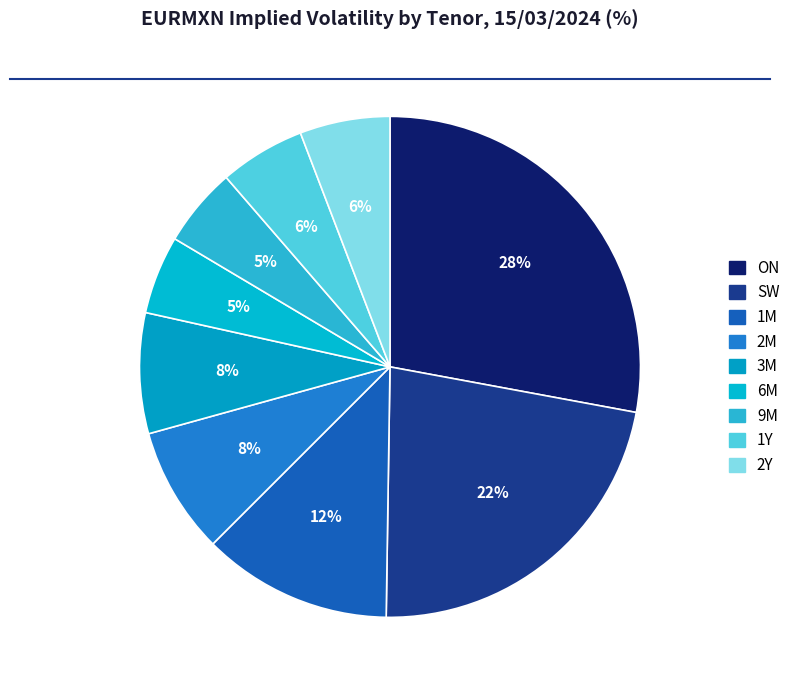

The SW slice represents 22% of the pie. True or false?

True